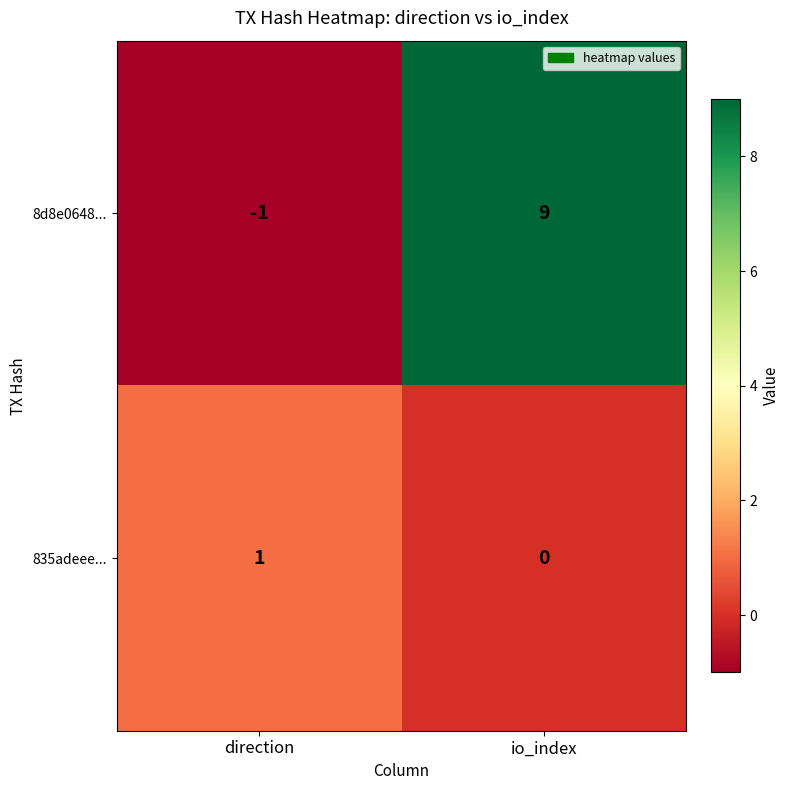

Is it true that 835adeee... equals 2 at direction?

False